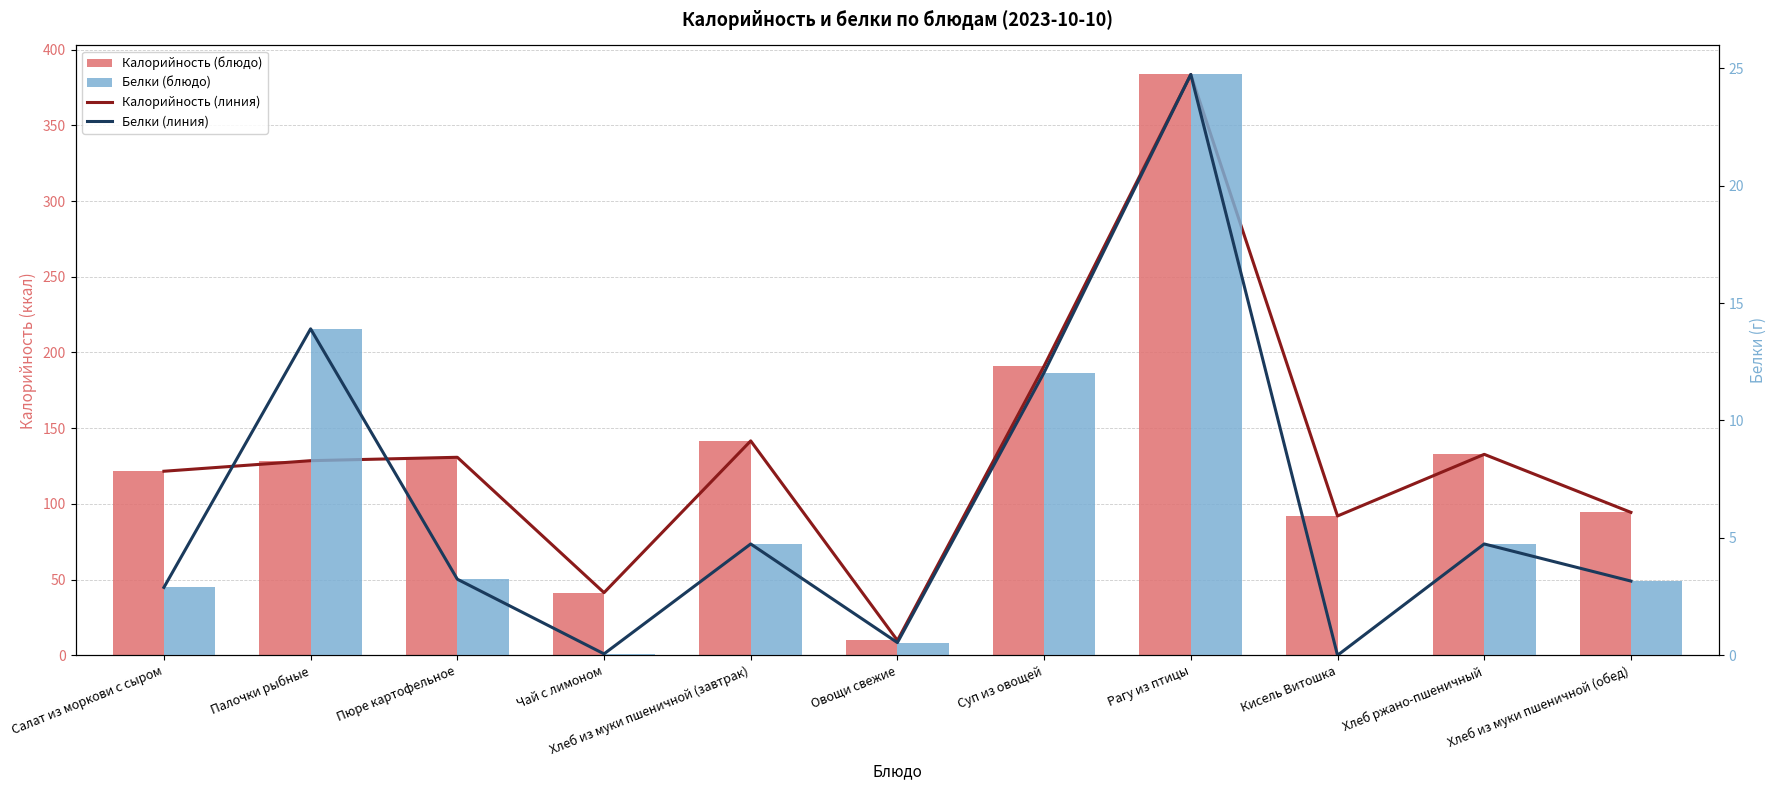

Reading left to right, list all the values displayed in this chart.

Калорийность (линия): Салат из моркови с сыром=121.5	Палочки рыбные=128.5	Пюре картофельное=130.8	Чай с лимоном=41.4	Хлеб из муки пшеничной (завтрак)=141.6	Овощи свежие=9.8	Суп из овощей=191.1	Рагу из птицы=383.6	Кисель Витошка=92.0	Хлеб ржано-пшеничный=132.7	Хлеб из муки пшеничной (обед)=94.4
Калорийность (блюдо): Салат из моркови с сыром=121.5	Палочки рыбные=128.5	Пюре картофельное=130.8	Чай с лимоном=41.4	Хлеб из муки пшеничной (завтрак)=141.6	Овощи свежие=9.8	Суп из овощей=191.1	Рагу из птицы=383.6	Кисель Витошка=92.0	Хлеб ржано-пшеничный=132.7	Хлеб из муки пшеничной (обед)=94.4
Белки (линия): Салат из моркови с сыром=2.9	Палочки рыбные=13.9	Пюре картофельное=3.2	Чай с лимоном=0.1	Хлеб из муки пшеничной (завтрак)=4.7	Овощи свежие=0.5	Суп из овощей=12.0	Рагу из птицы=24.7	Кисель Витошка=0.0	Хлеб ржано-пшеничный=4.7	Хлеб из муки пшеничной (обед)=3.2
Белки (блюдо): Салат из моркови с сыром=2.9	Палочки рыбные=13.9	Пюре картофельное=3.2	Чай с лимоном=0.1	Хлеб из муки пшеничной (завтрак)=4.7	Овощи свежие=0.5	Суп из овощей=12.0	Рагу из птицы=24.7	Кисель Витошка=0.0	Хлеб ржано-пшеничный=4.7	Хлеб из муки пшеничной (обед)=3.2